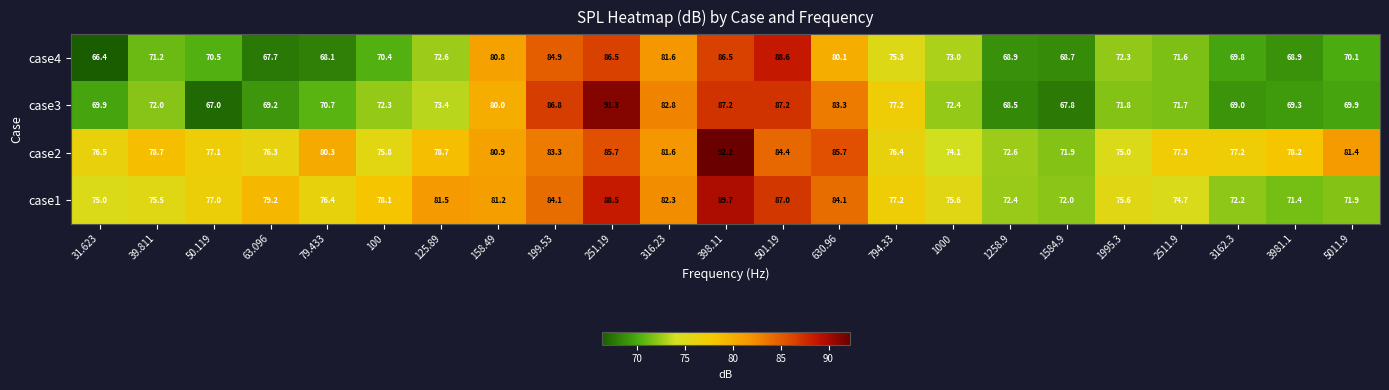

True or false: case4 has a value of 123.2 at 50.119.

False